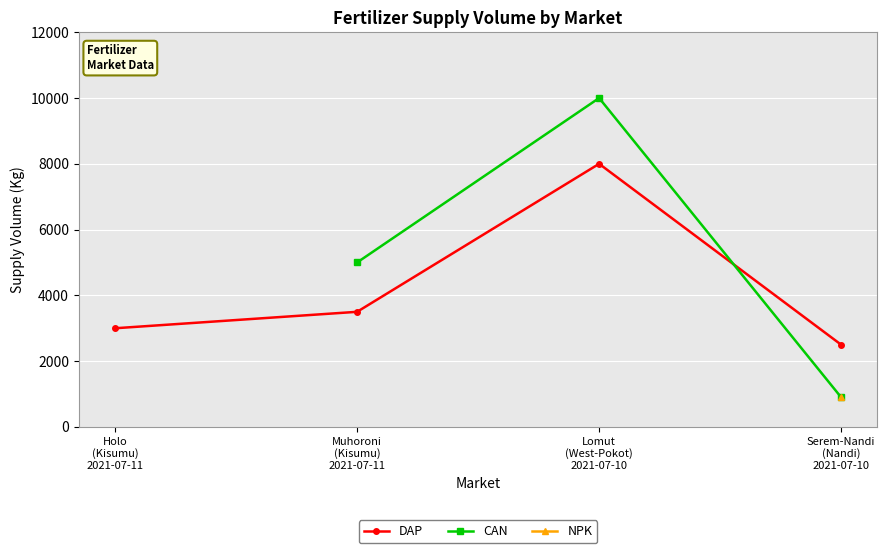

At how many categories does at least one series exceed 8305?

1